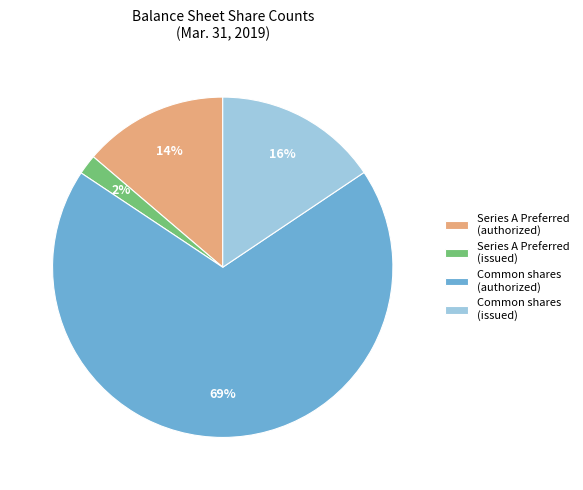

How many slices are in this pie chart?

4